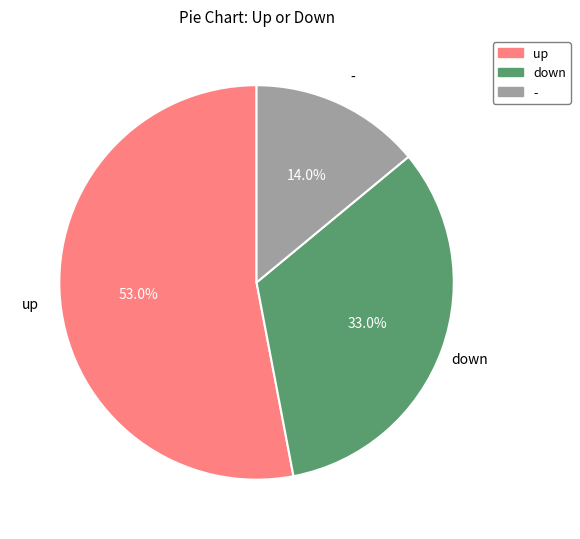

How many slices are in this pie chart?

3